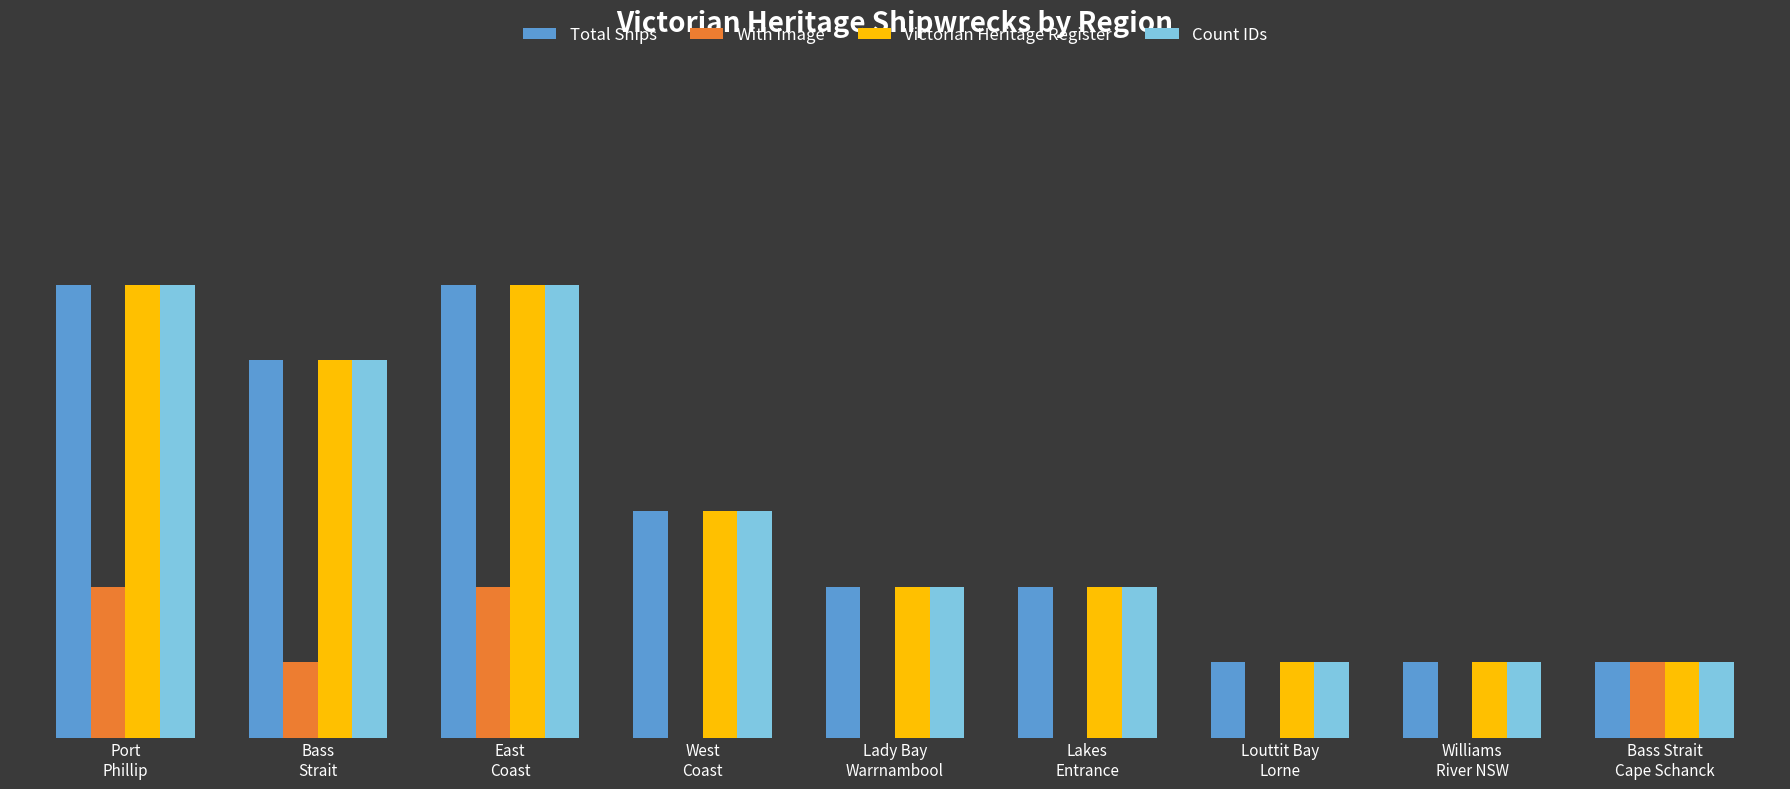

Which label corresponds to the largest value in the chart?

Port
Phillip